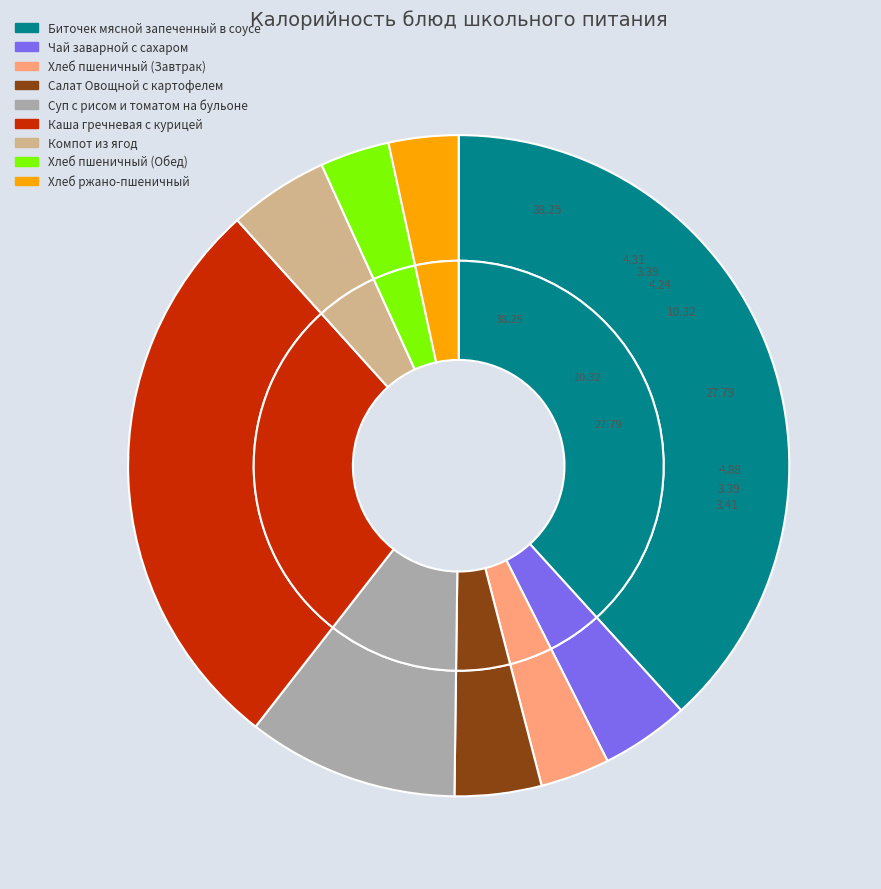

Count the number of slices in the pie.

9